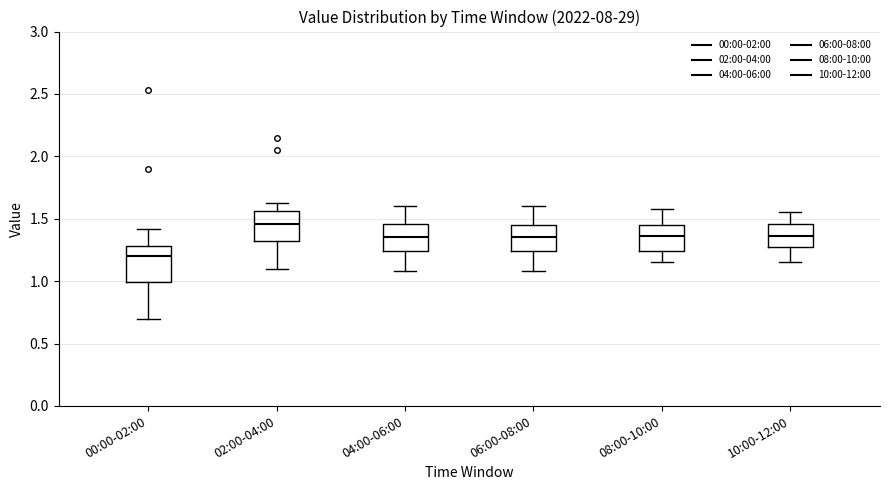

Where does the upper whisker of the box for 00:00-02:00 end on the y-axis? The values are not printed on the chart, so give them approximately, as read against the axis.

1.40